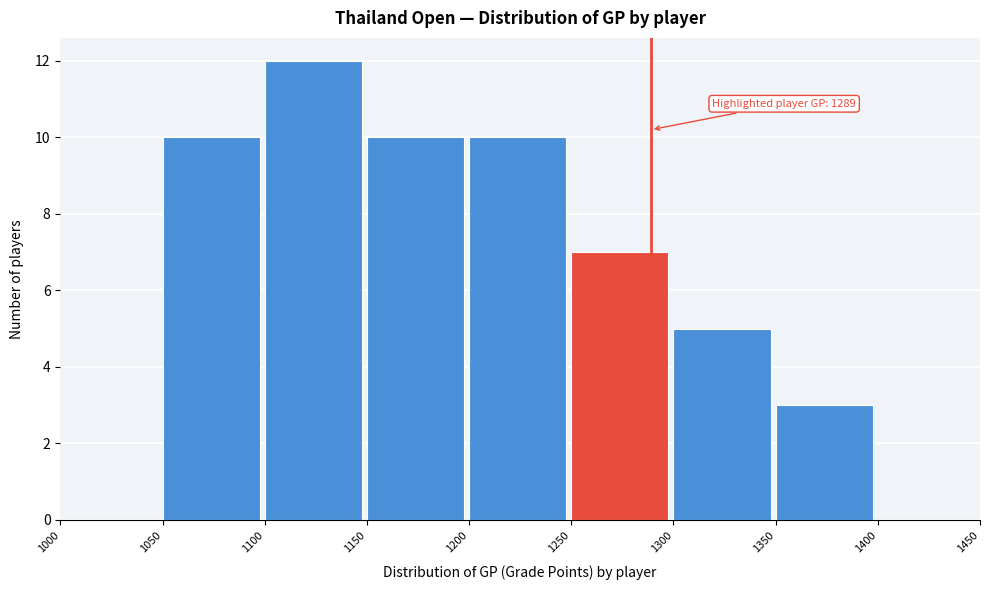

Which range on the x-axis has the tallest bar?

1100 to 1150